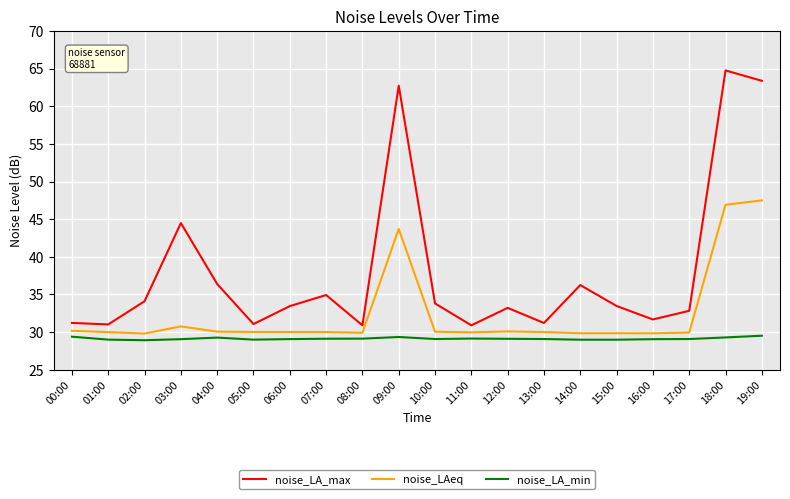

What is the maximum value for noise_LA_max?

64.8